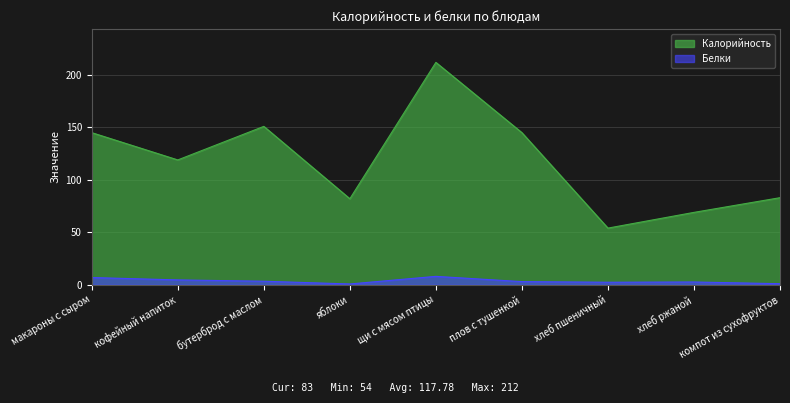

Read the Калорийность value at хлеб ржаной.

69.0